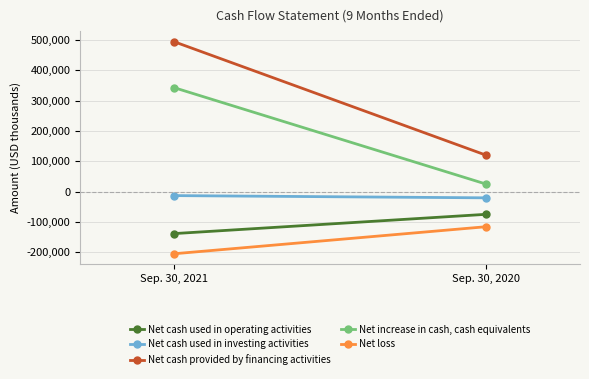

What is the greatest value displayed?

494758